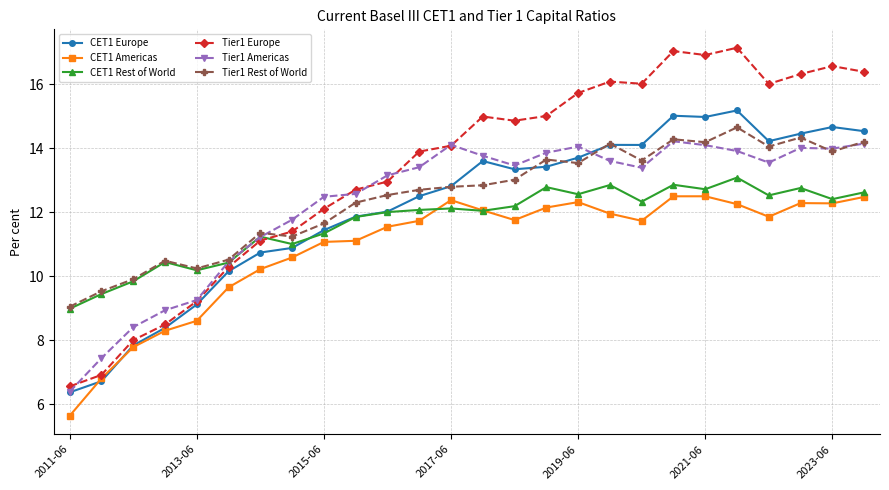

How many values in the Tier1 Europe series are below 14?

12